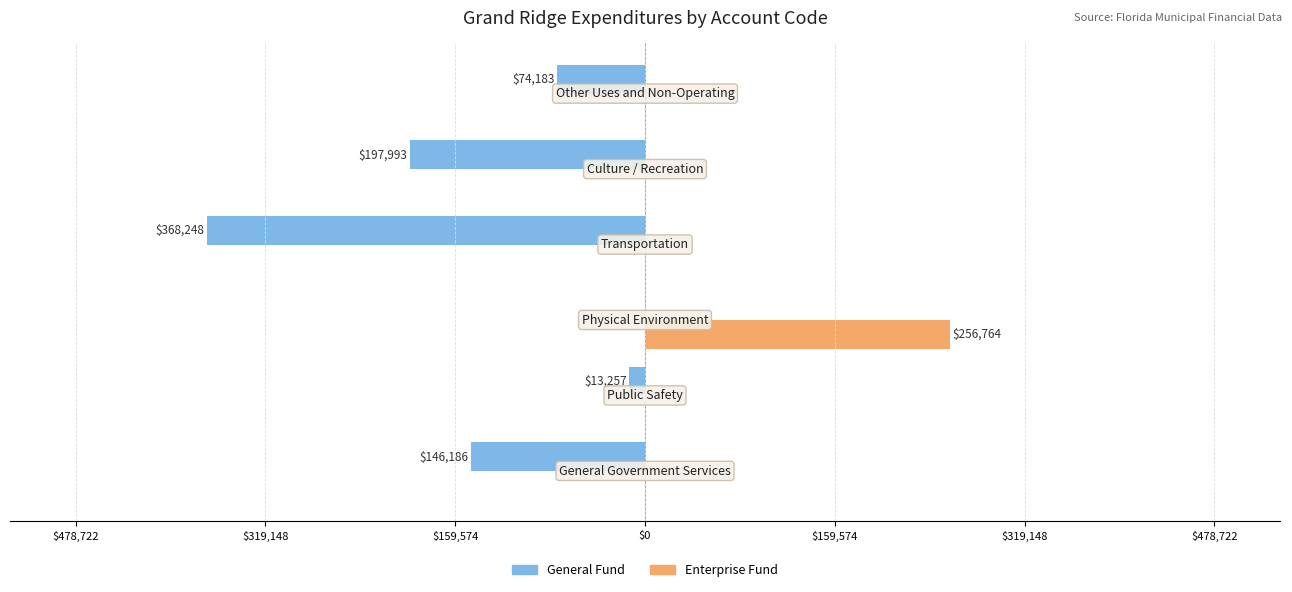

What are all the series names shown in the legend?

General Fund, Enterprise Fund